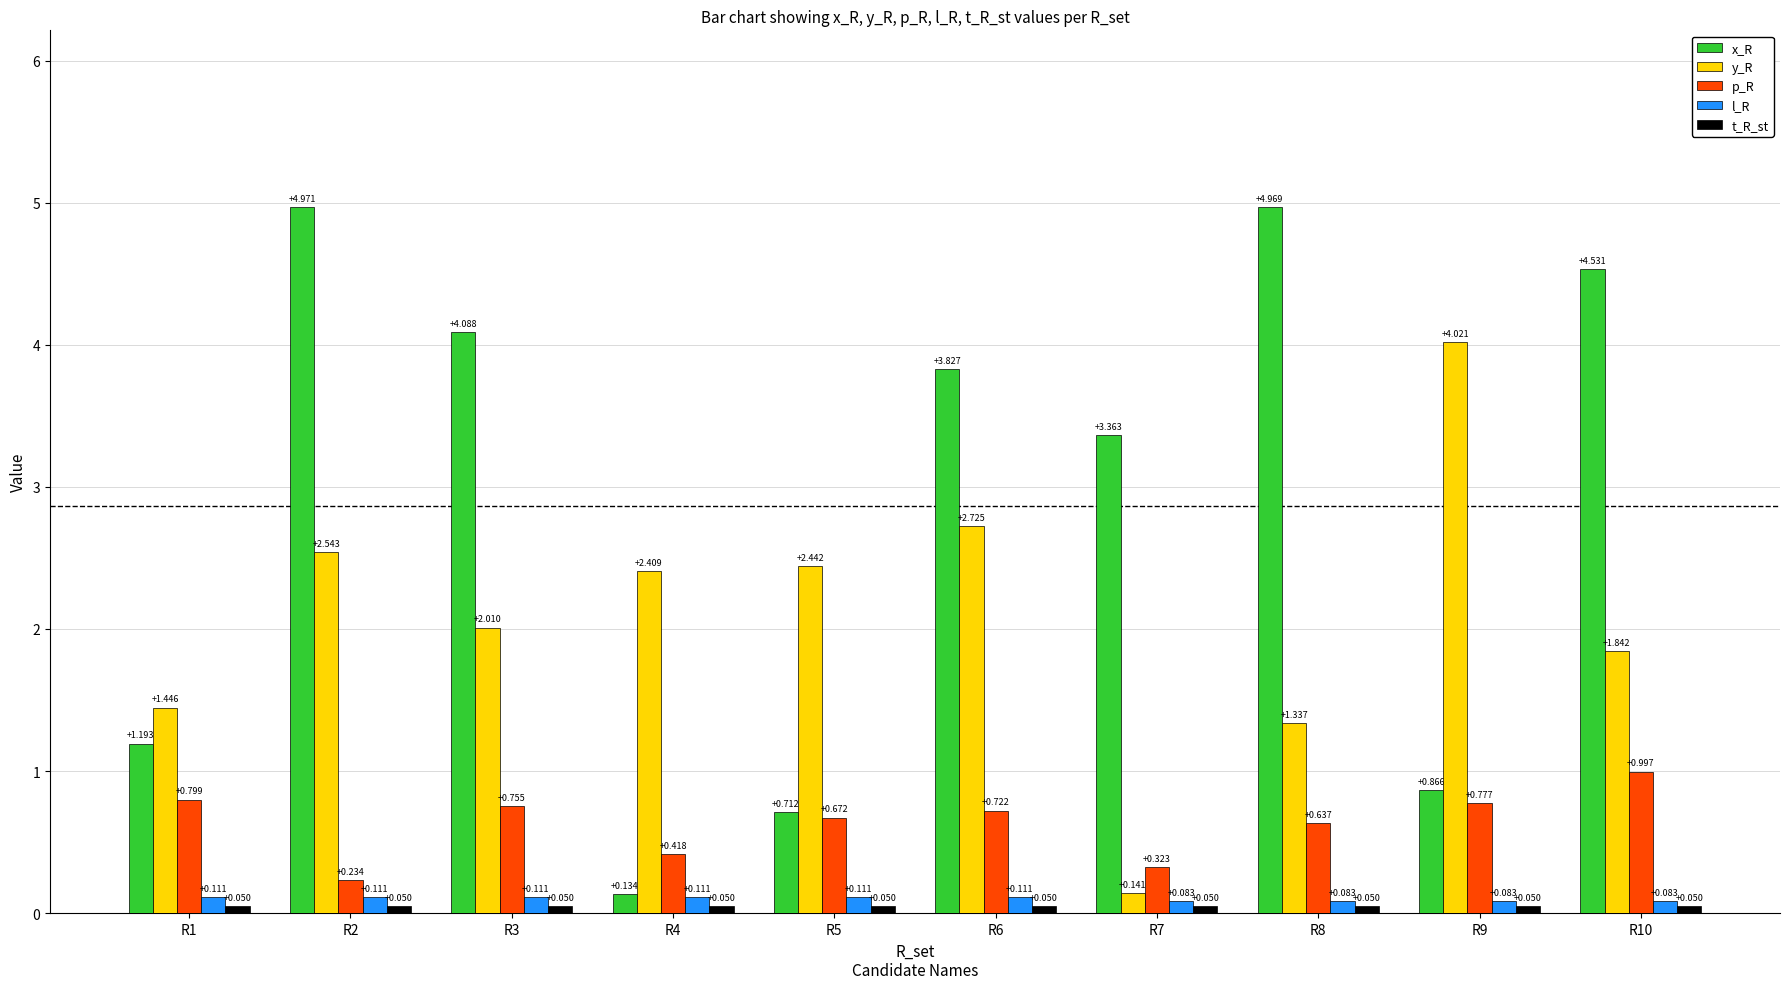

Which series has the largest total across all categories?

x_R